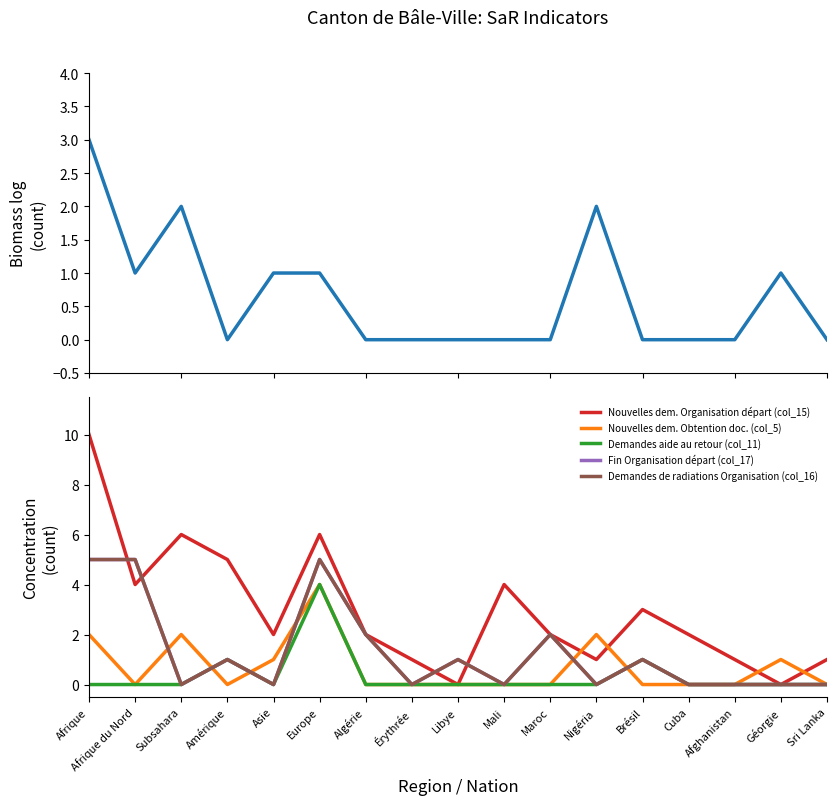

At Cuba, list the series in order from largest to smallest.

Nouvelles dem. Organisation départ (col_15), Identification positive (col_2), Nouvelles dem. Obtention doc. (col_5), Demandes aide au retour (col_11), Fin Organisation départ (col_17), Demandes de radiations Organisation (col_16)